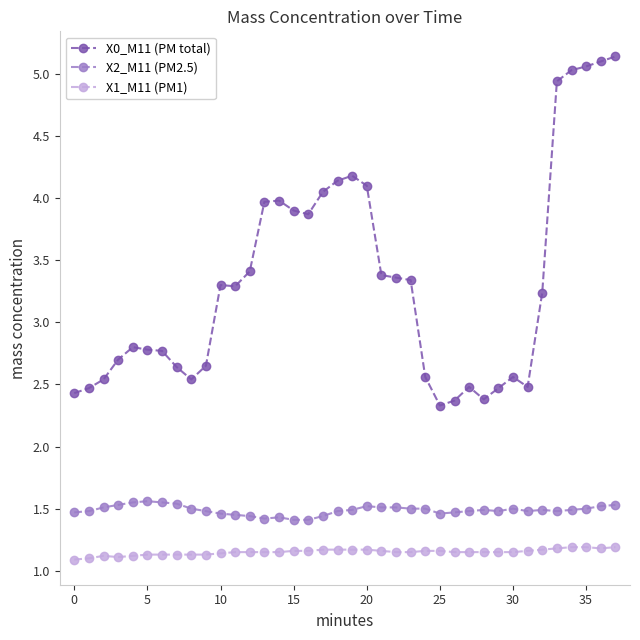

True or false: X1_M11 (PM1) and X0_M11 (PM total) cross at least once.

False